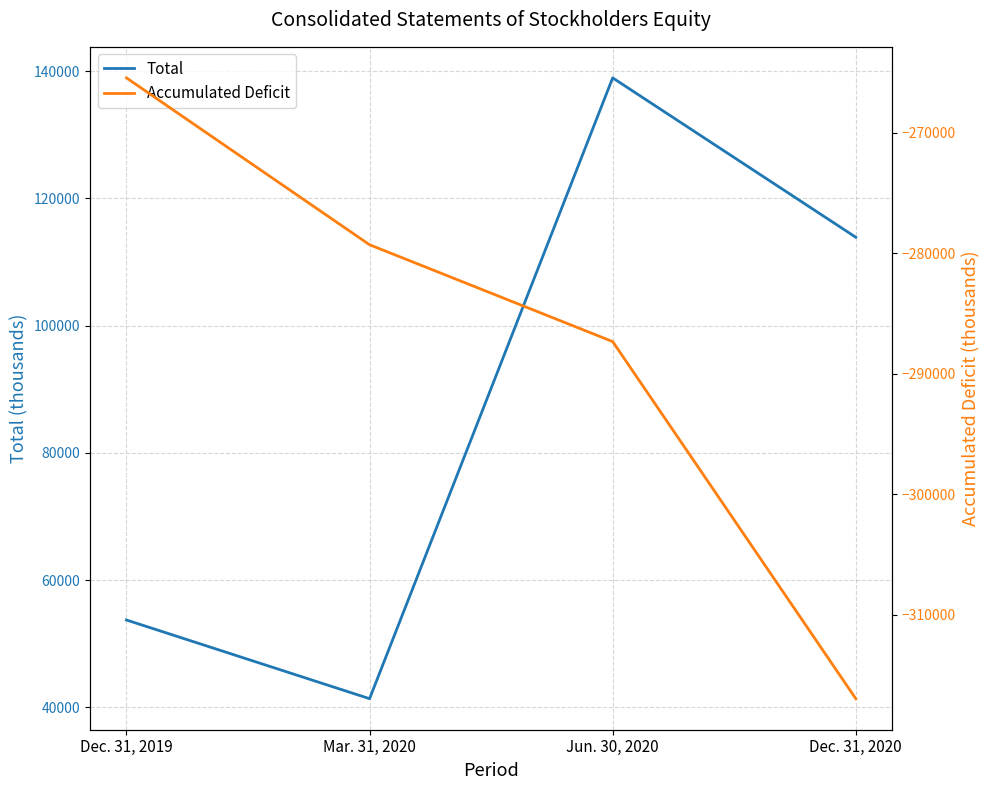

Which label corresponds to the largest value in the chart?

Jun. 30, 2020